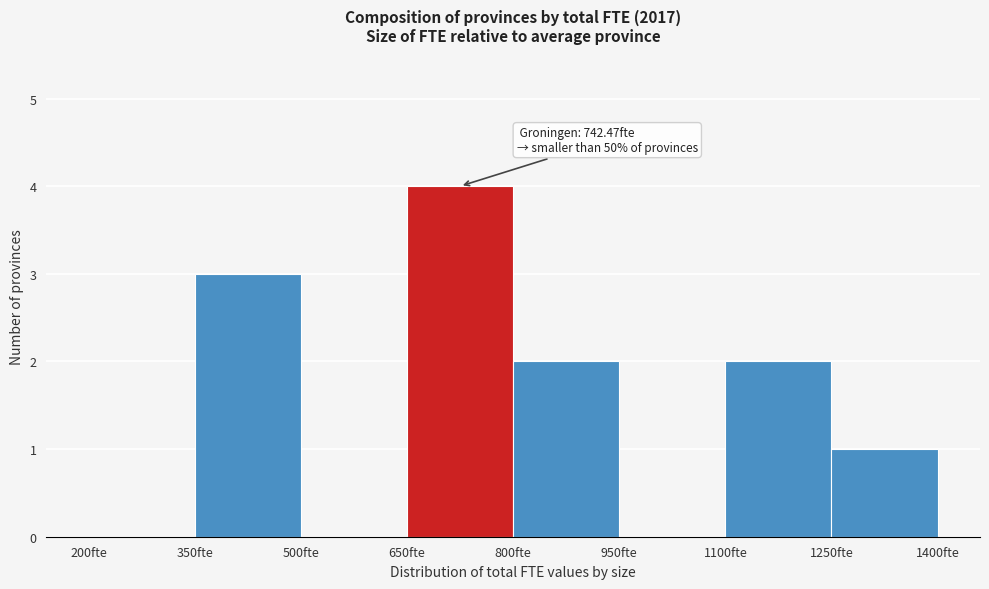

Which range on the x-axis has the tallest bar?

650 to 800